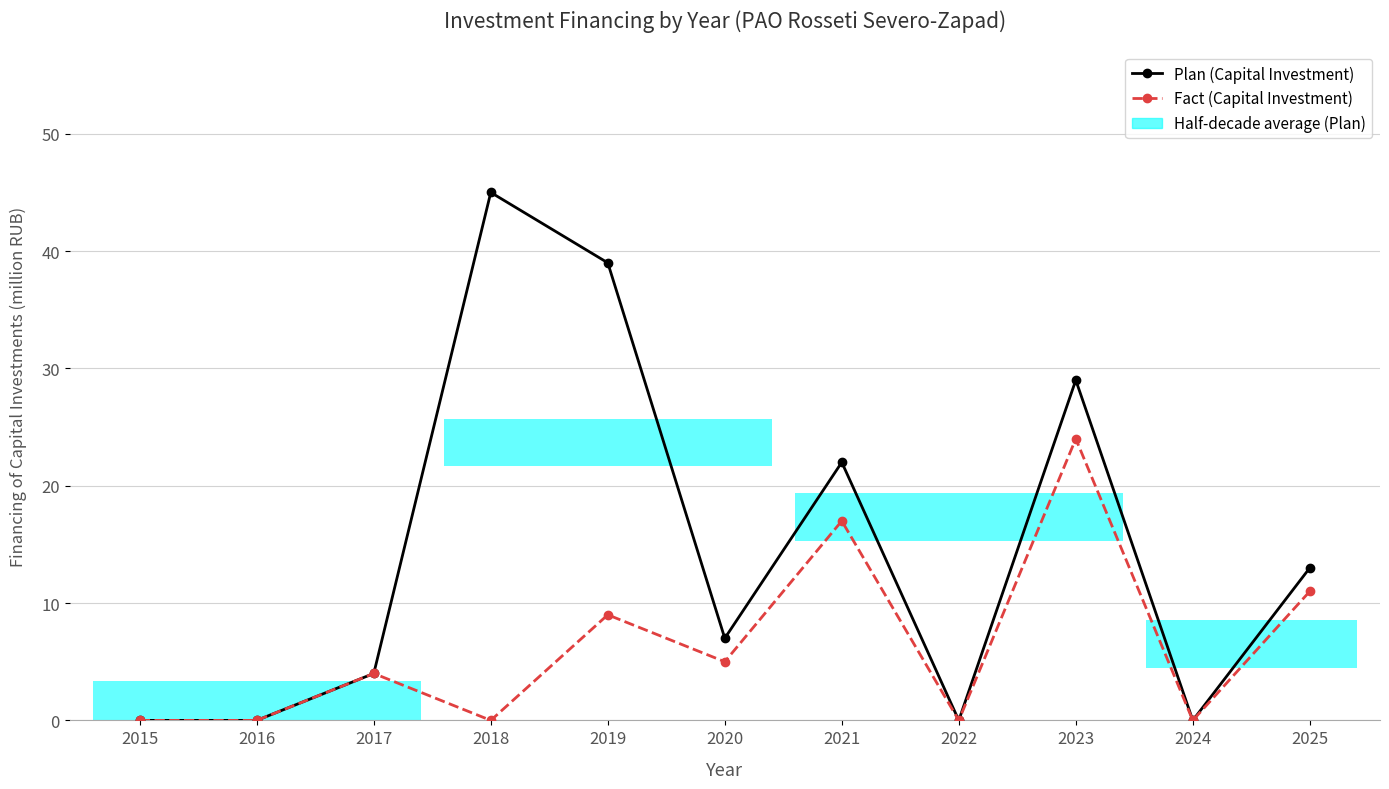

What is the total value across all series at 2023?

53